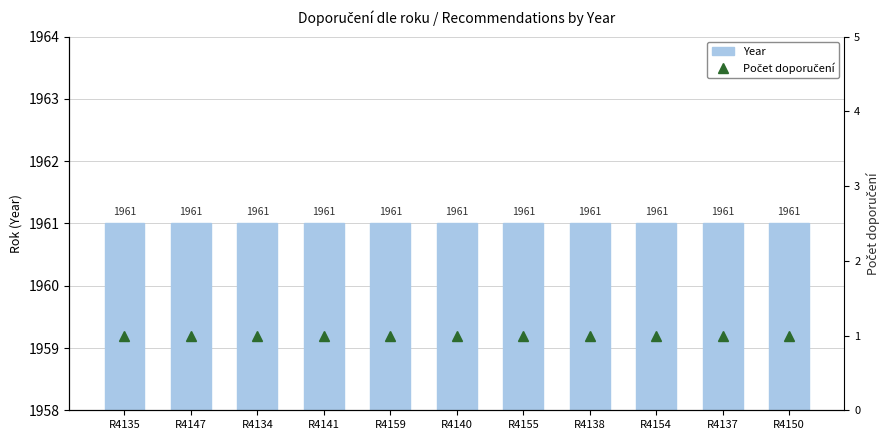

What are all the series names shown in the legend?

Year, Počet doporučení